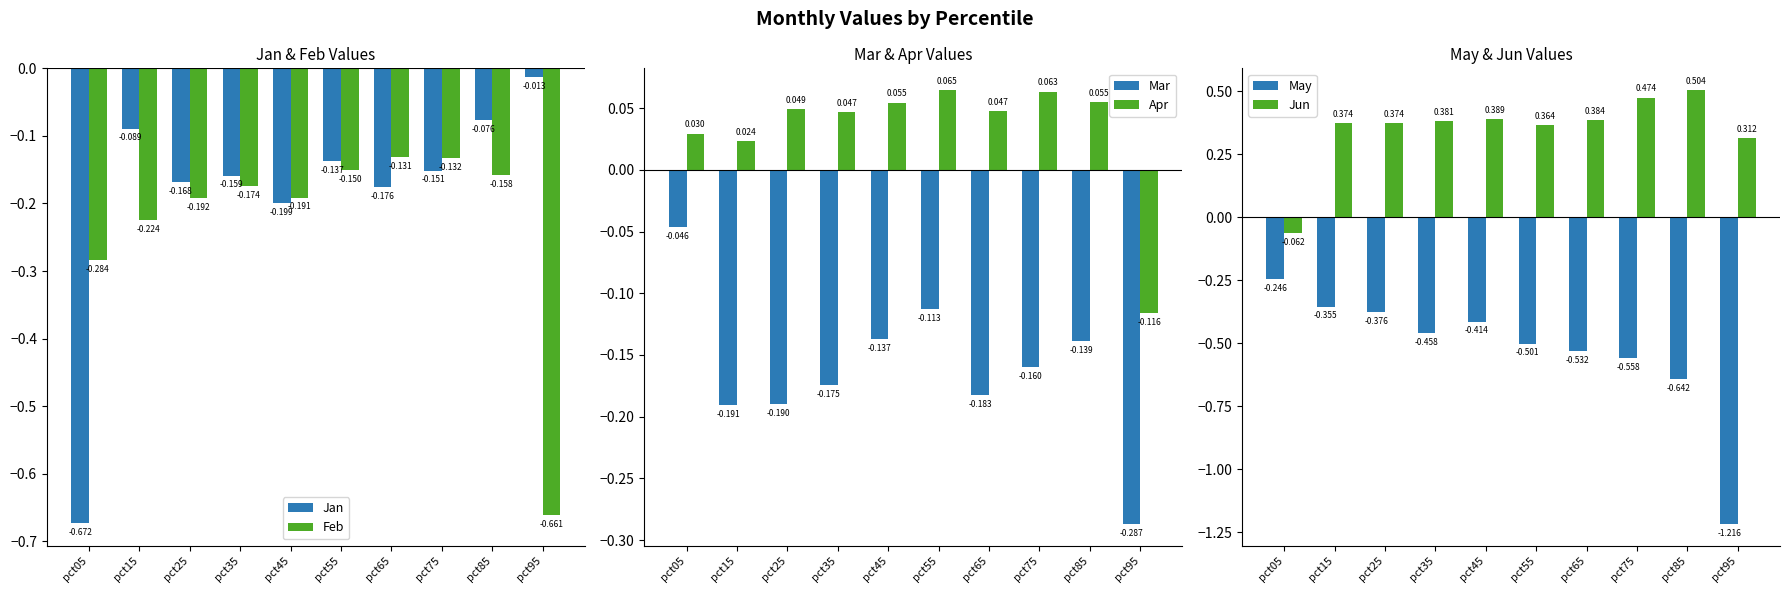

The Feb series shows -0.3 at pct85. True or false?

False